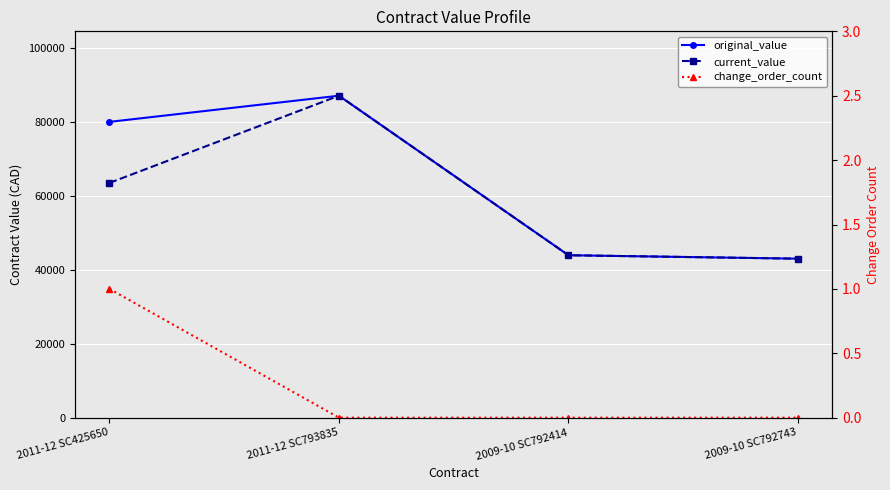

Reading left to right, what are all the values shown in this chart?

original_value: 80000.0	87070.0	43927.0	43000.0
current_value: 63490.9	87070.0	43927.0	43000.0
change_order_count: 1.0	0.0	0.0	0.0